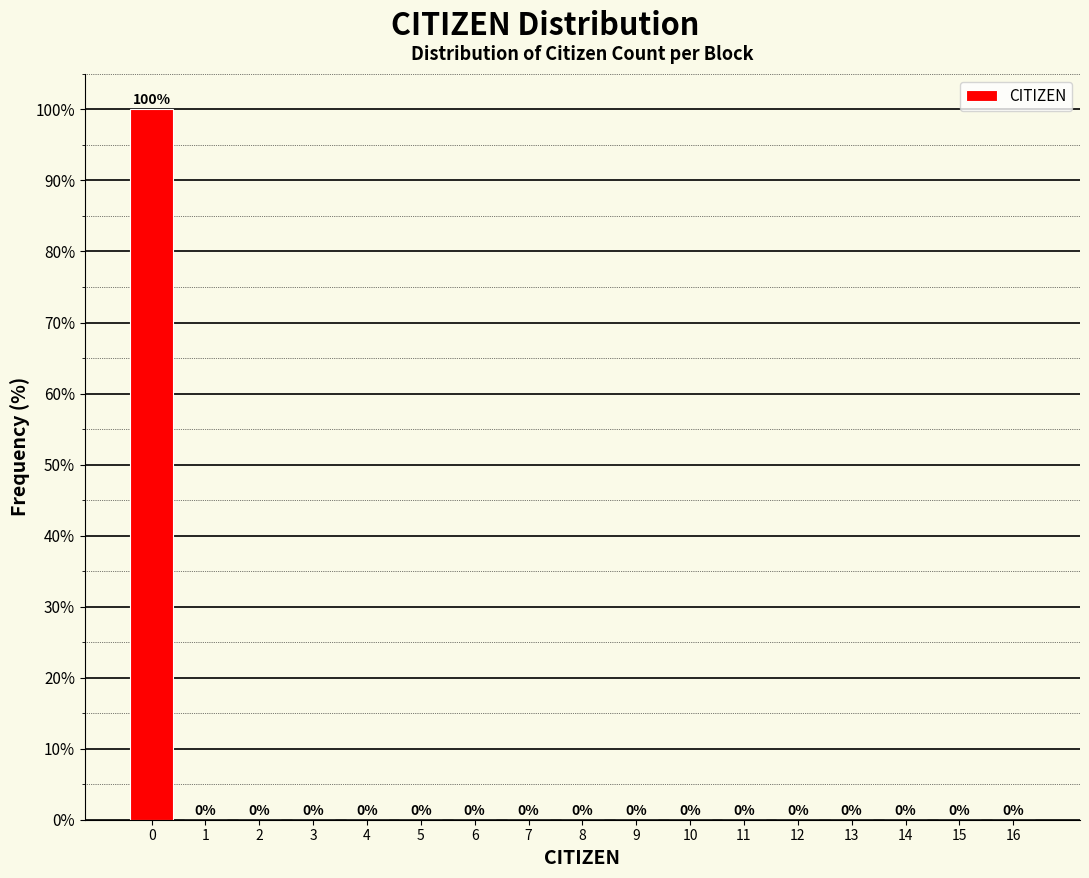

Reading left to right, what are all the values shown in this chart?

0=100	1=0	2=0	3=0	4=0	5=0	6=0	7=0	8=0	9=0	10=0	11=0	12=0	13=0	14=0	15=0	16=0